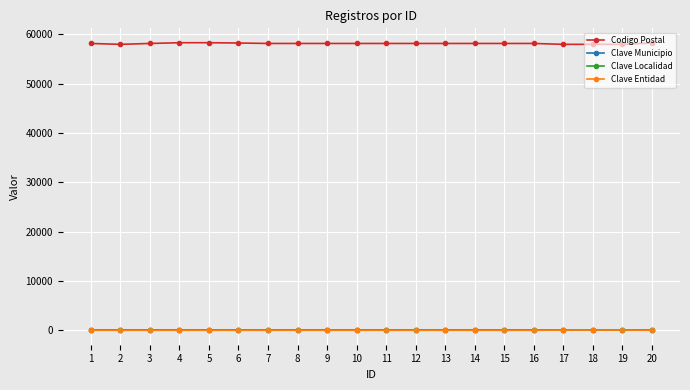

What is the maximum value for Codigo Postal?

58330